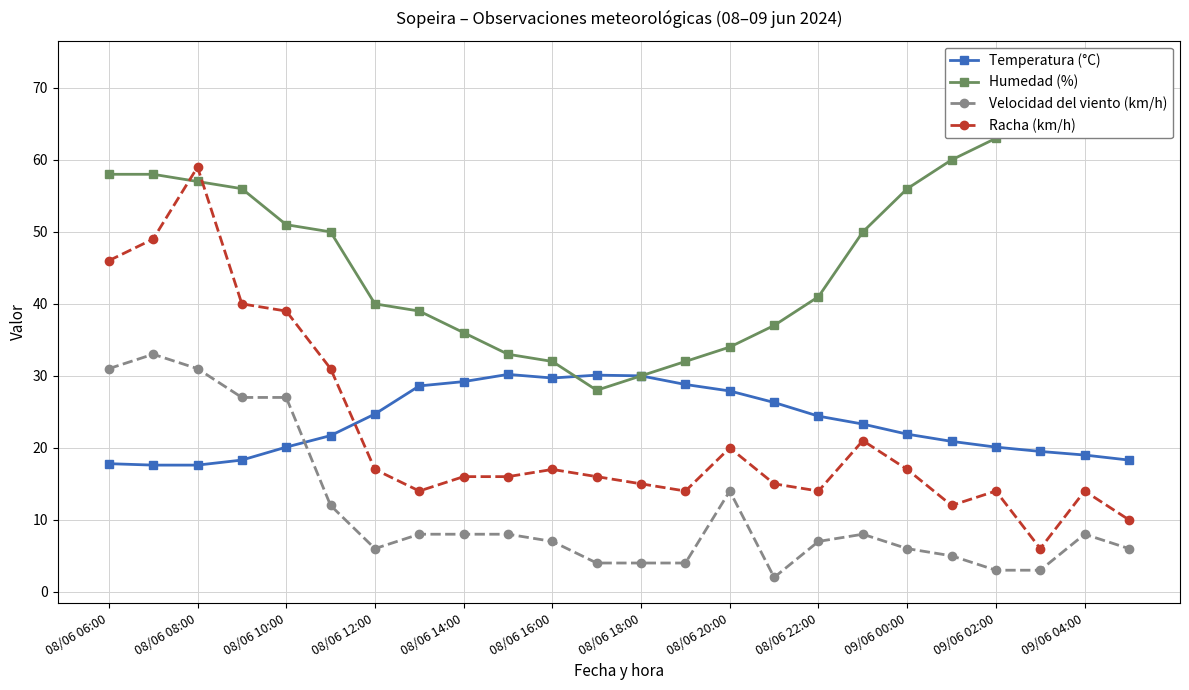

The Velocidad del viento (km/h) series shows 11.2 at 08/06 14:00. True or false?

False